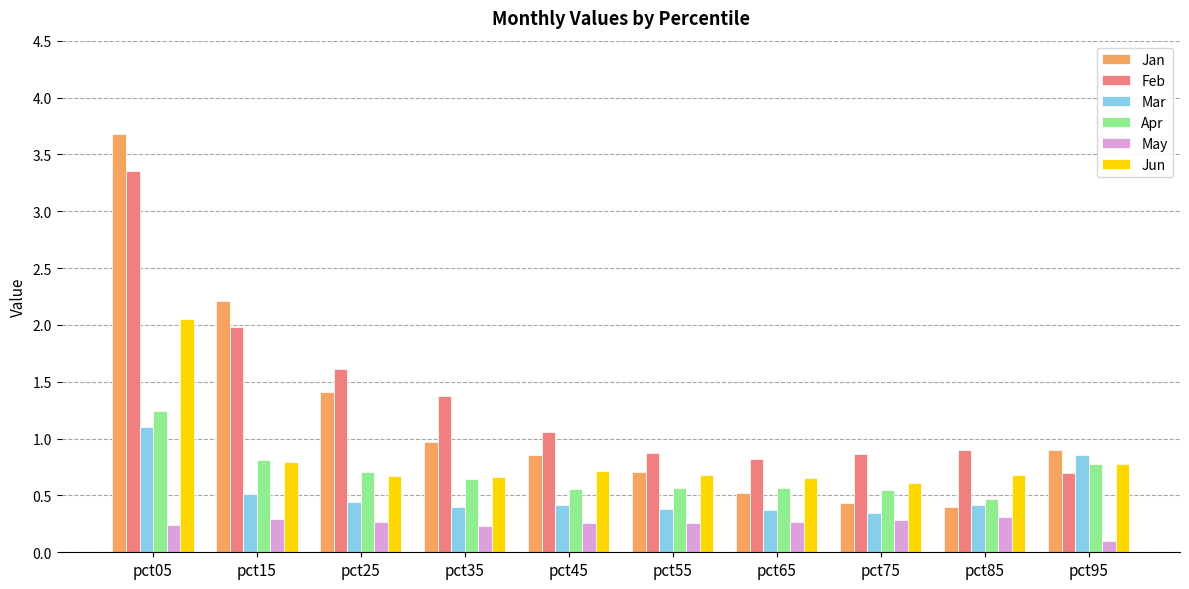

How many groups of bars are there?

10